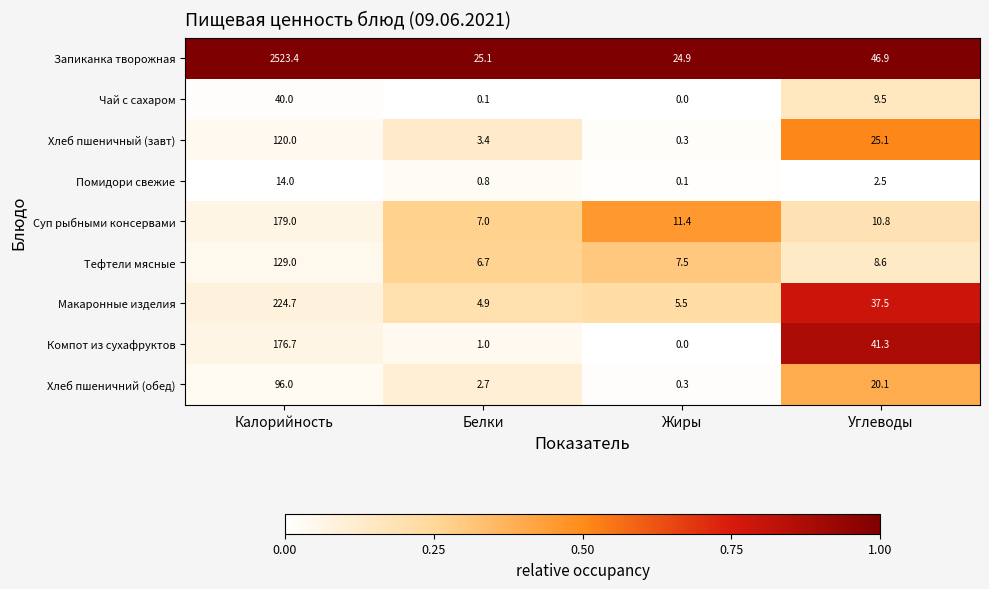

Between Калорийность and Белки, which series saw the biggest shift?

Запиканка творожная